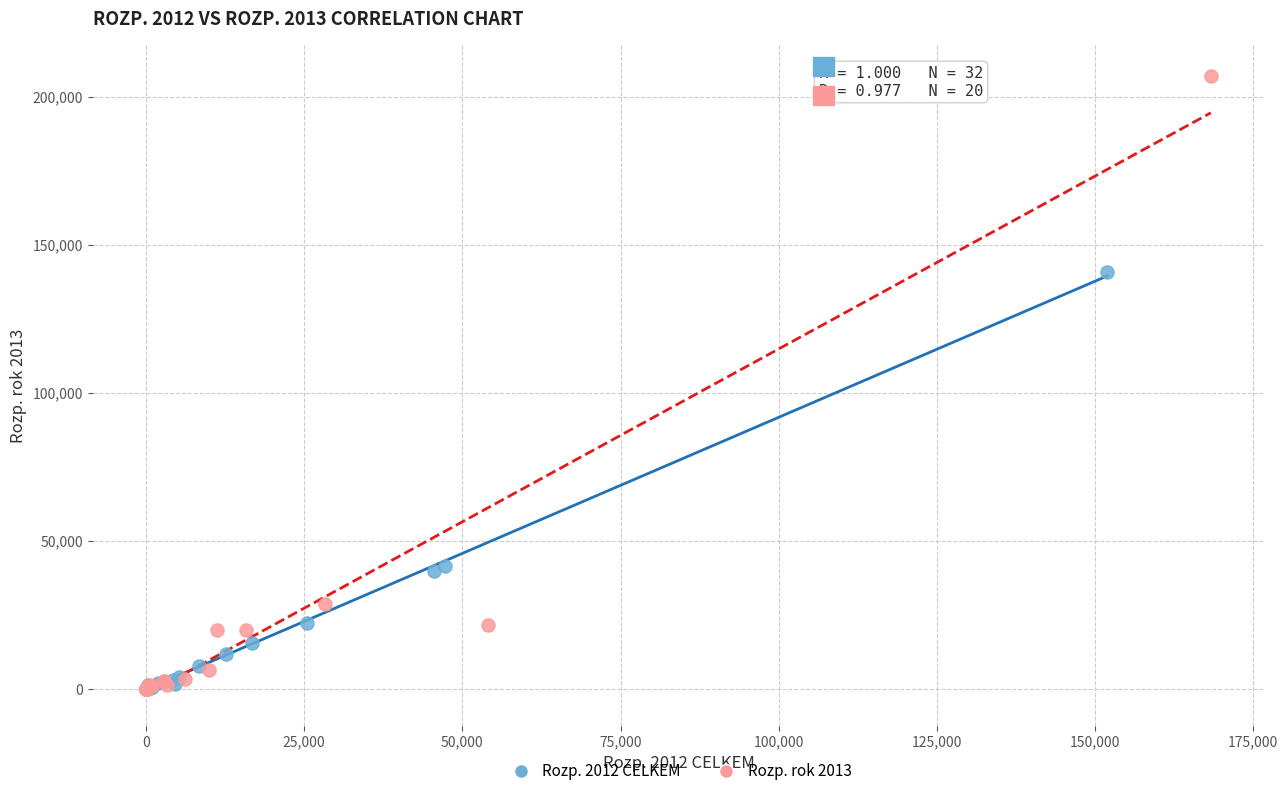

Which series has the widest spread of Y values?

Rozp. rok 2013